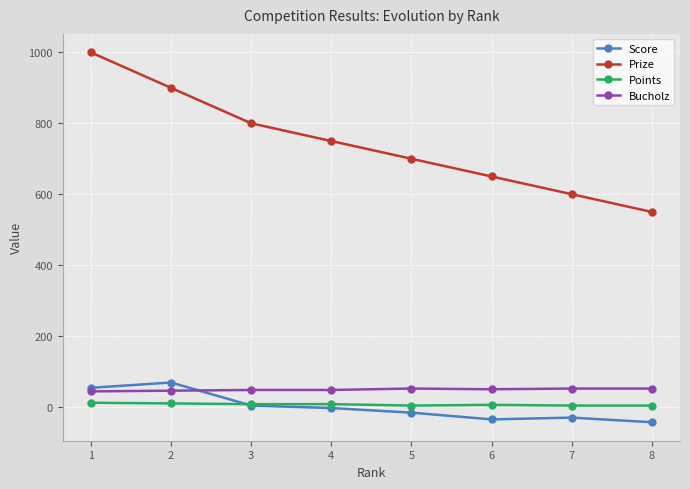

What is the difference between the maximum and second lowest values in the Prize series?

400